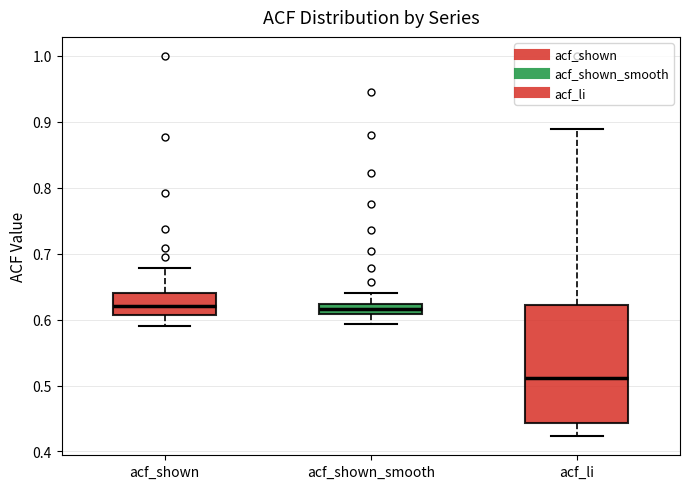

Where does the upper whisker of the box for acf_li end on the y-axis? The values are not printed on the chart, so give them approximately, as read against the axis.

0.89